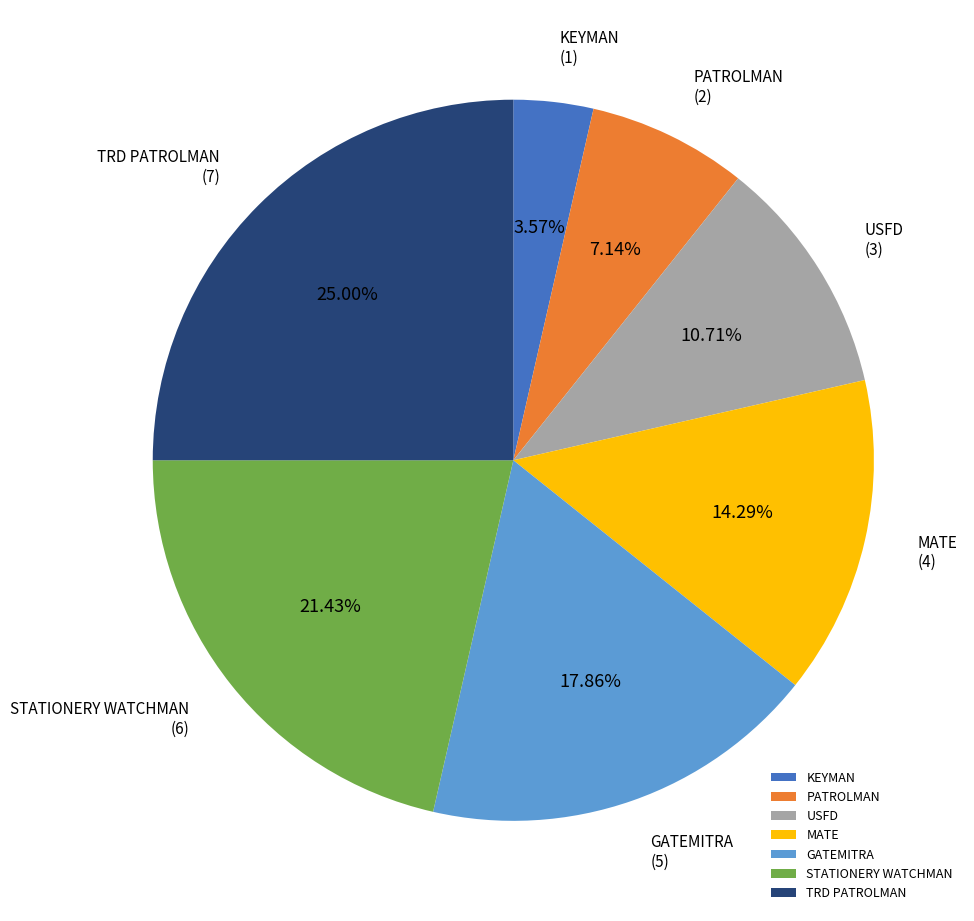

What is the ratio of the value at STATIONERY WATCHMAN to the value at KEYMAN?

6.0